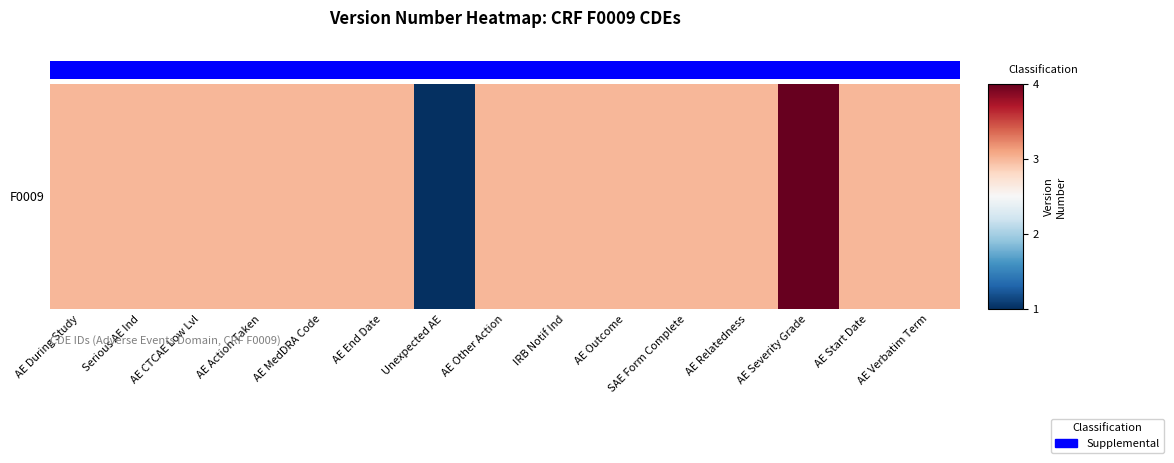

Which label corresponds to the smallest value in the chart?

AE During Study